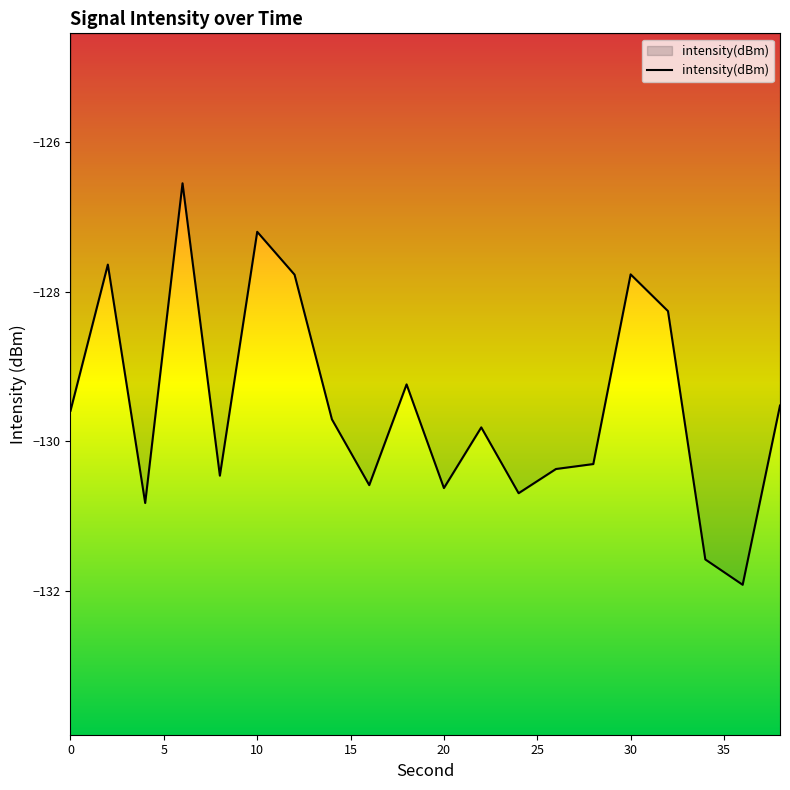

Reading left to right, extract all data points from this chart.

-129.6	-127.6	-130.8	-126.6	-130.5	-127.2	-127.8	-129.7	-130.6	-129.2	-130.6	-129.8	-130.7	-130.4	-130.3	-127.8	-128.3	-131.6	-131.9	-129.5